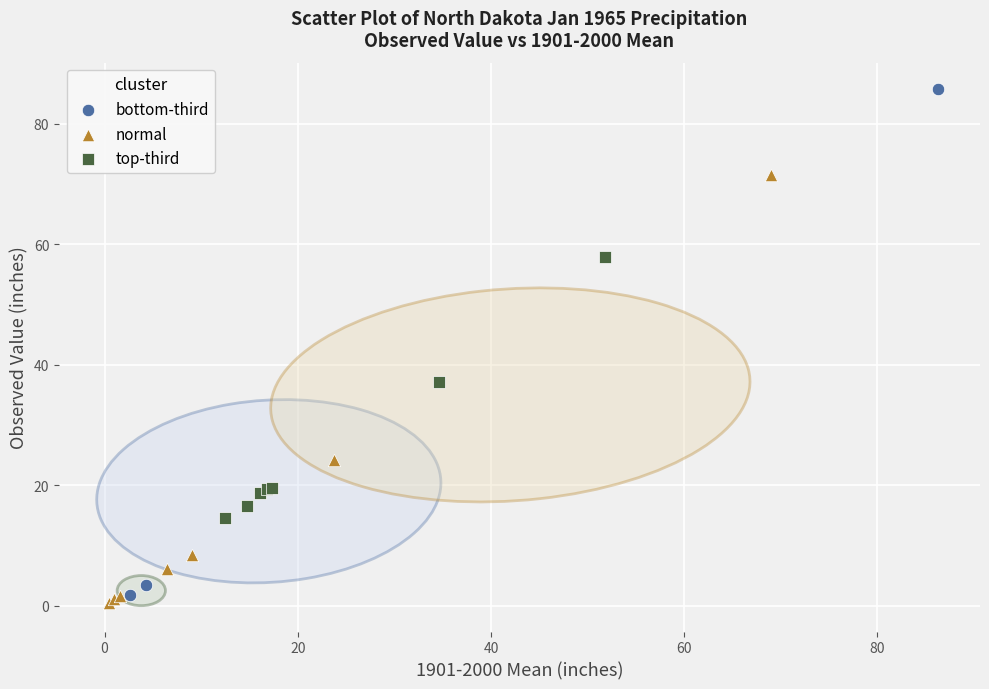

Which series reaches the maximum Y coordinate?

bottom-third